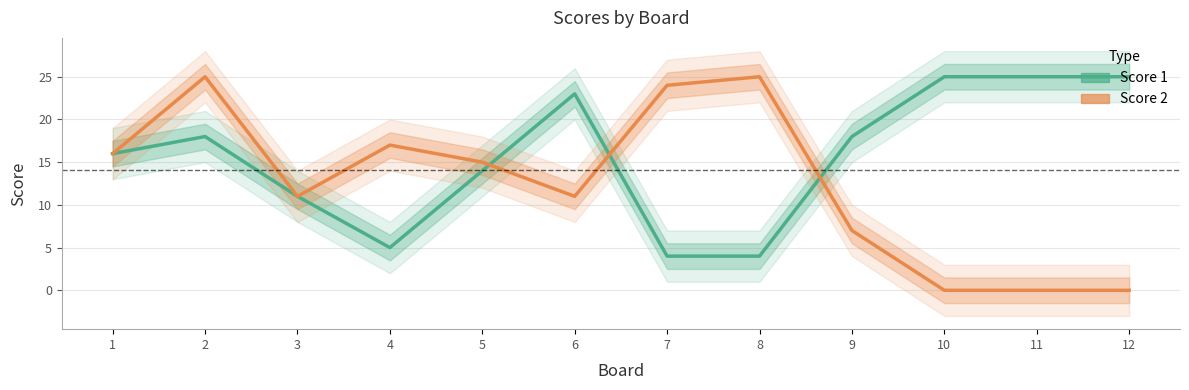

Reading right to left, transcribe all the data shown in this chart.

Score 1: 12=25	11=25	10=25	9=18	8=4	7=4	6=23	5=14	4=5	3=11	2=18	1=16
Score 2: 12=0	11=0	10=0	9=7	8=25	7=24	6=11	5=15	4=17	3=11	2=25	1=16